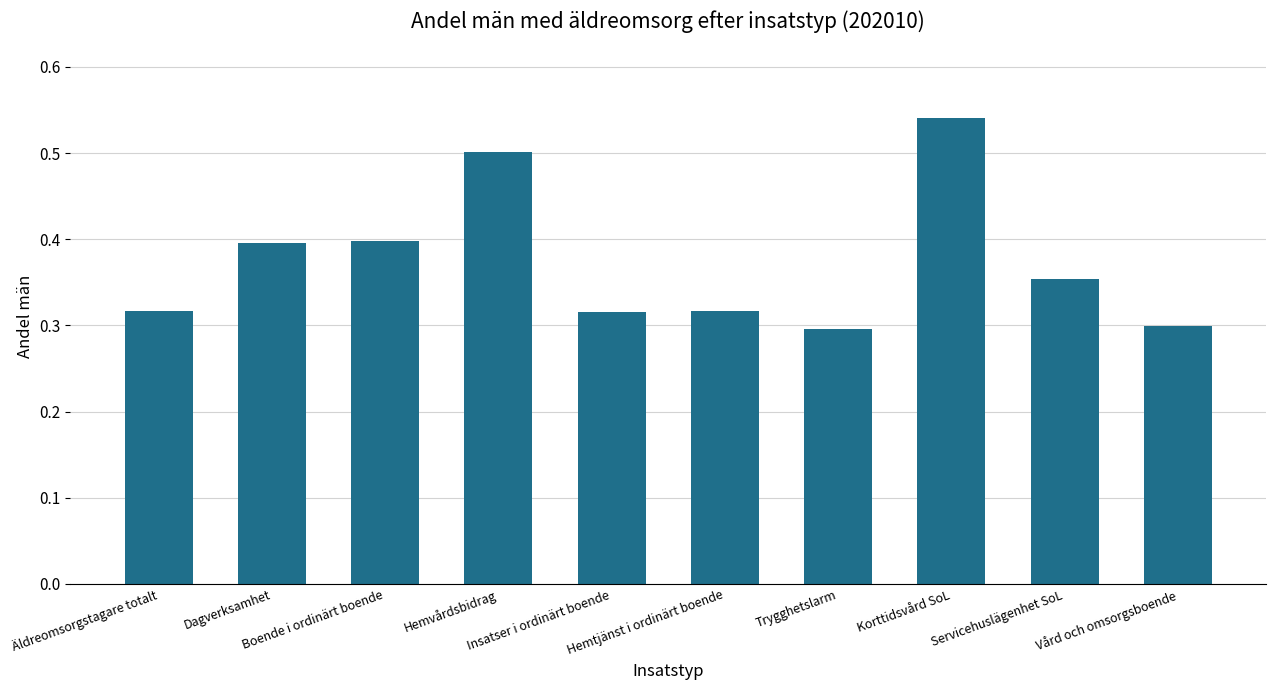

True or false: the data shows 0.2 at Vård och omsorgsboende.

False